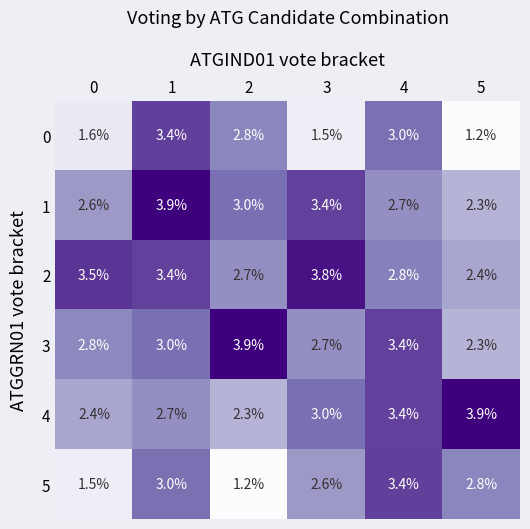

What is the minimum value shown in the chart?

1.2